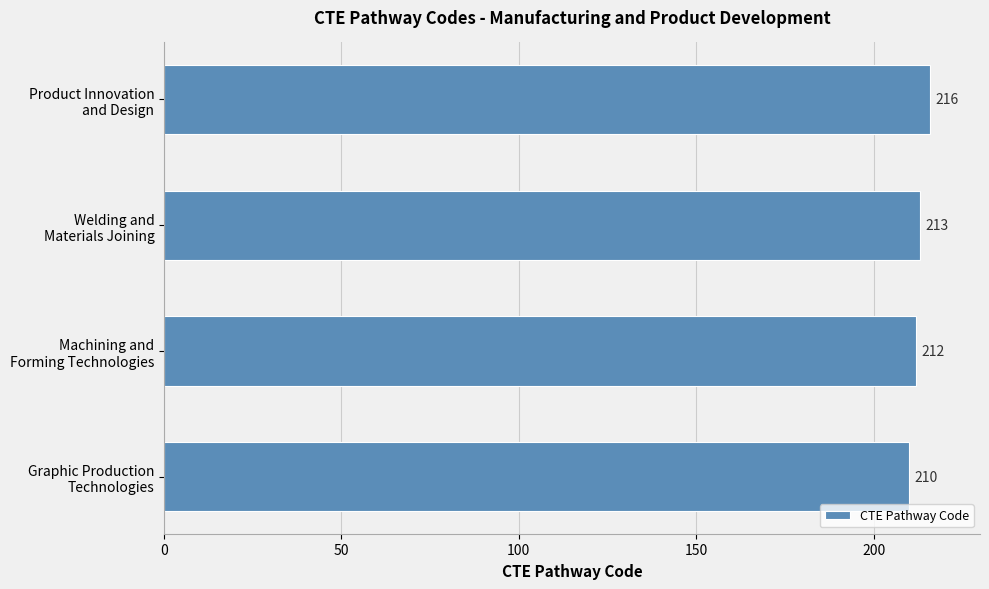

Reading top to bottom, extract all data points from this chart.

216	213	212	210